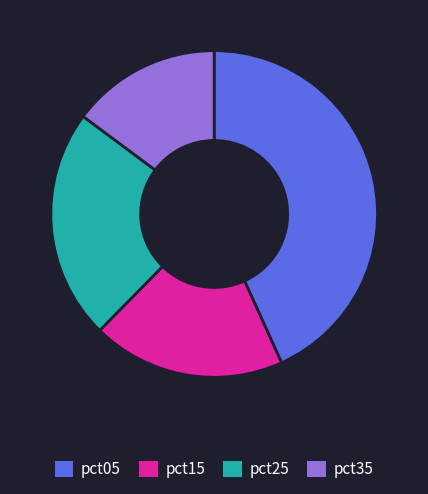

Is the sum of pct35 and pct15 greater than half?

No